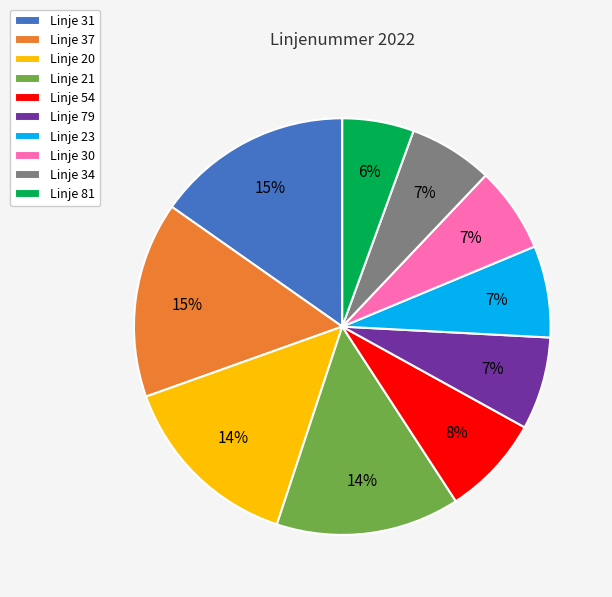

Between Linje 23 and Linje 20, which is larger?

Linje 20